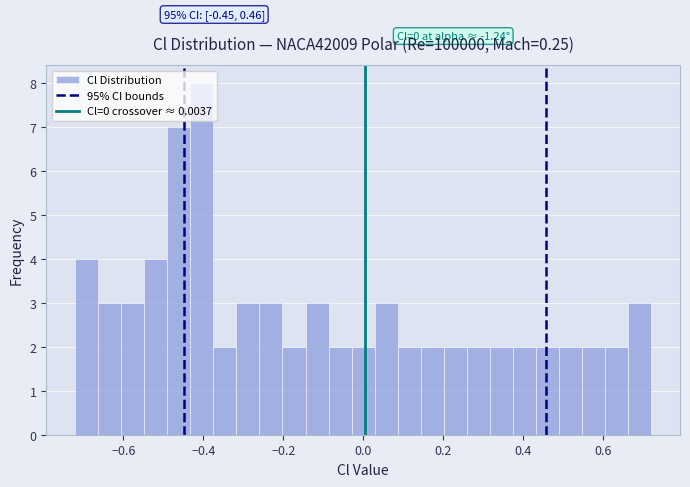

Around what value on the x-axis is the tallest bar? Give the approximate position of its centre, as read against the axis.

-0.40